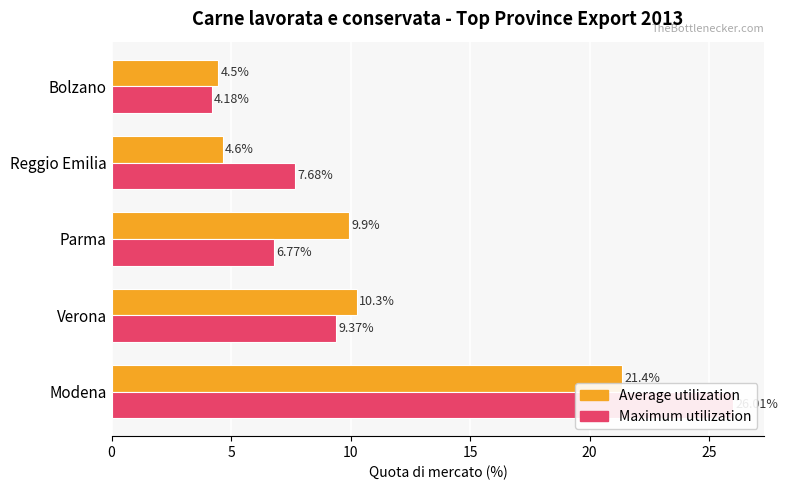

Rank the series by their maximum value, from lowest to highest.

Average utilization, Maximum utilization